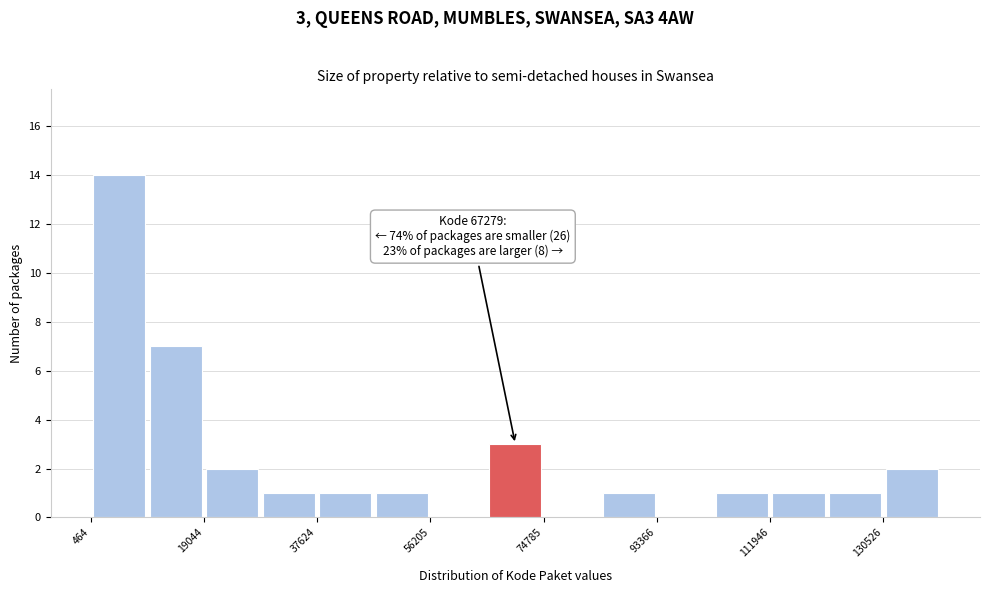

Over which range of the x-axis is the bar tallest?

0 to 10000